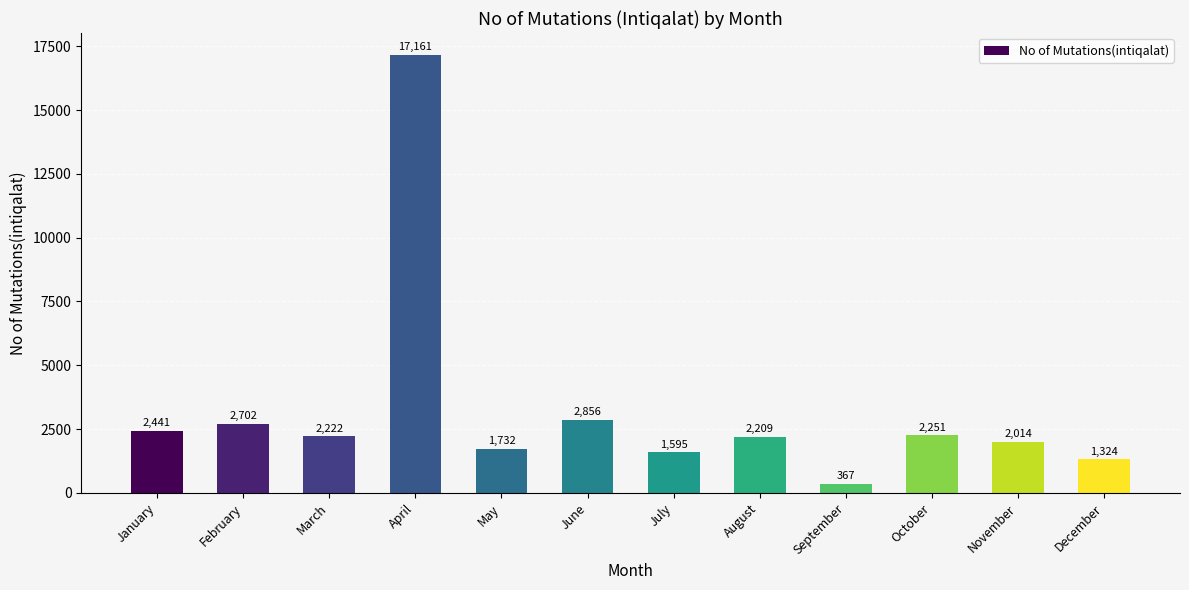

Reading left to right, what are all the values shown in this chart?

2441	2702	2222	17161	1732	2856	1595	2209	367	2251	2014	1324